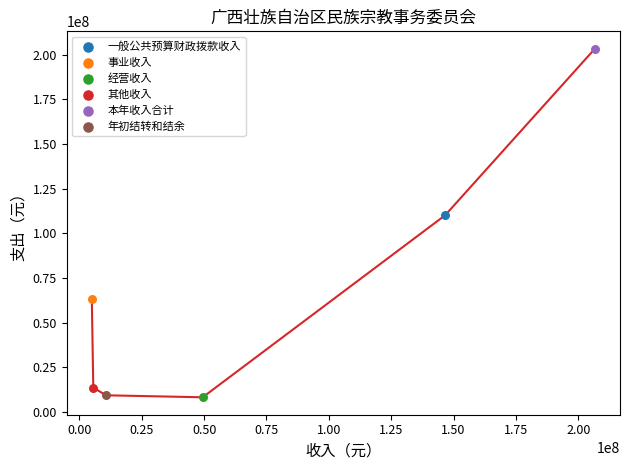

Which series reaches the maximum Y coordinate?

本年收入合计